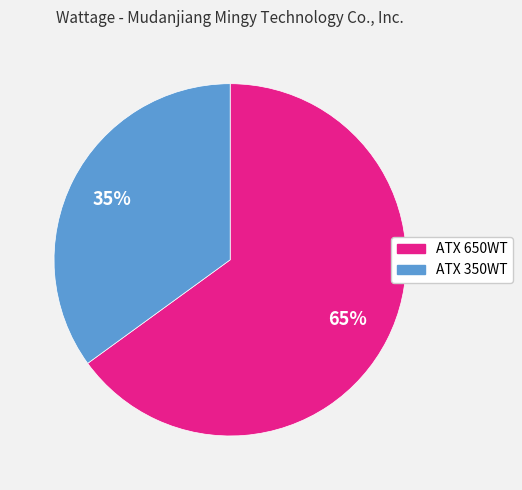

Is the sum of ATX 350WT and ATX 650WT greater than half?

Yes